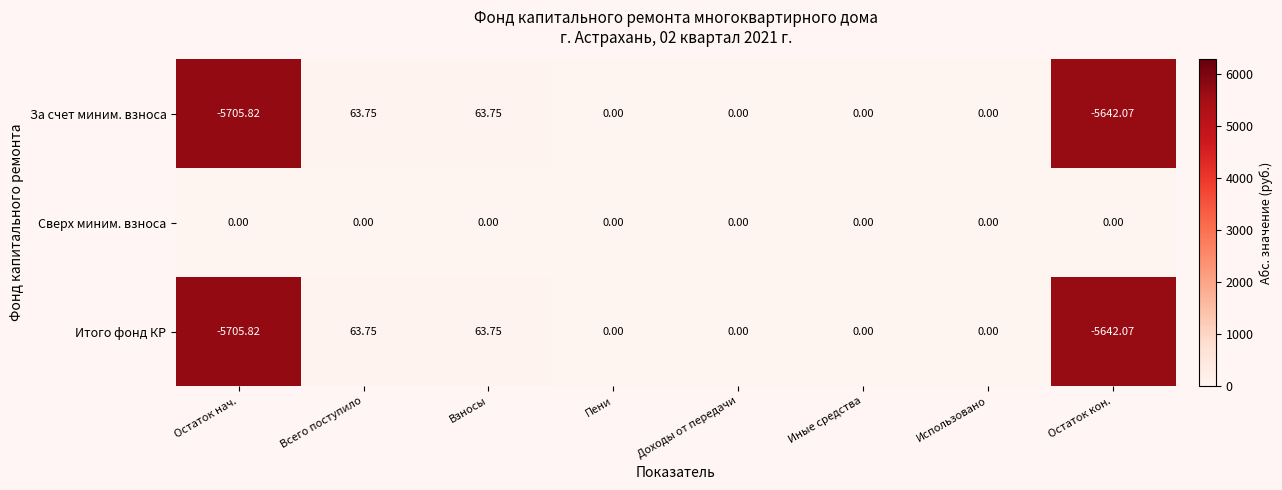

At which label does Итого фонд КР first exceed 0?

Всего поступило